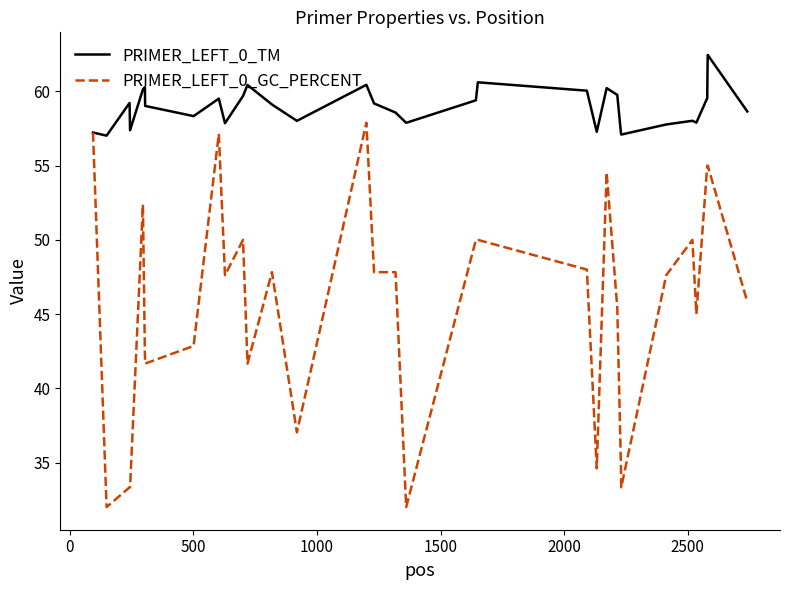

Is this an area chart (filled region under the line)?

No